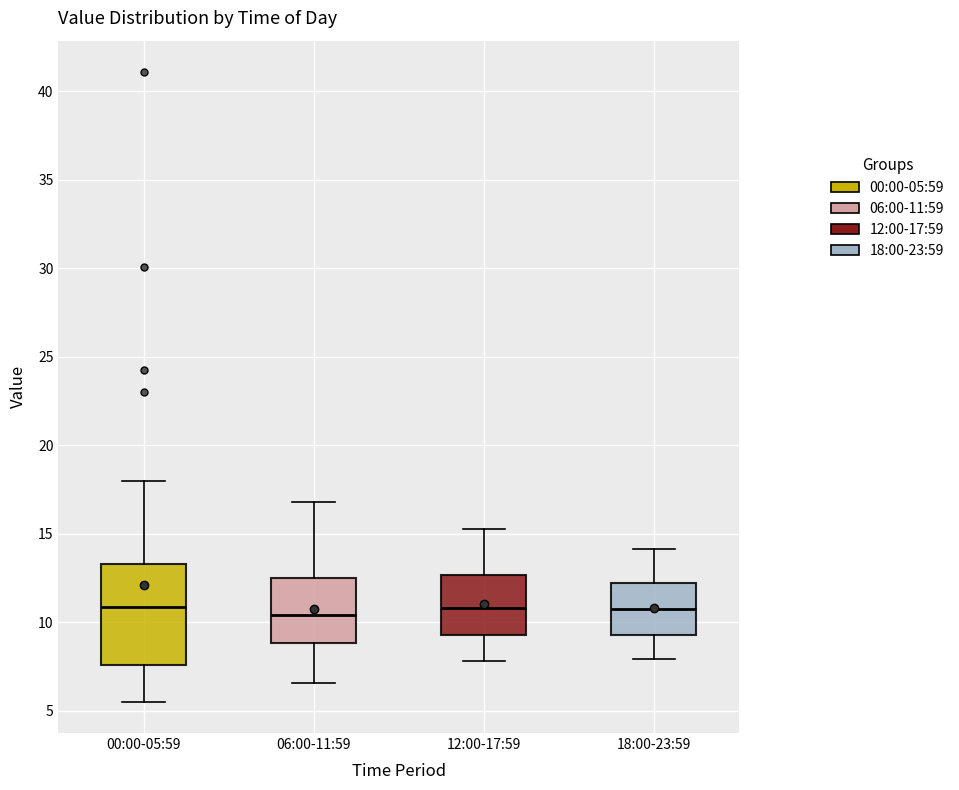

Reading left to right, transcribe this box plot: for each box, give where its median line is, the range the box spans, and where its two whiskers end, as read against the y-axis. The values are not printed on the chart, so give them approximately, as read against the axis.

00:00-05:59: median 11.0, box 7.5 to 13.5, whiskers 5.5 to 18.0
06:00-11:59: median 10.5, box 9.0 to 12.5, whiskers 6.5 to 17.0
12:00-17:59: median 11.0, box 9.5 to 12.5, whiskers 8.0 to 15.5
18:00-23:59: median 11.0, box 9.5 to 12.0, whiskers 8.0 to 14.0